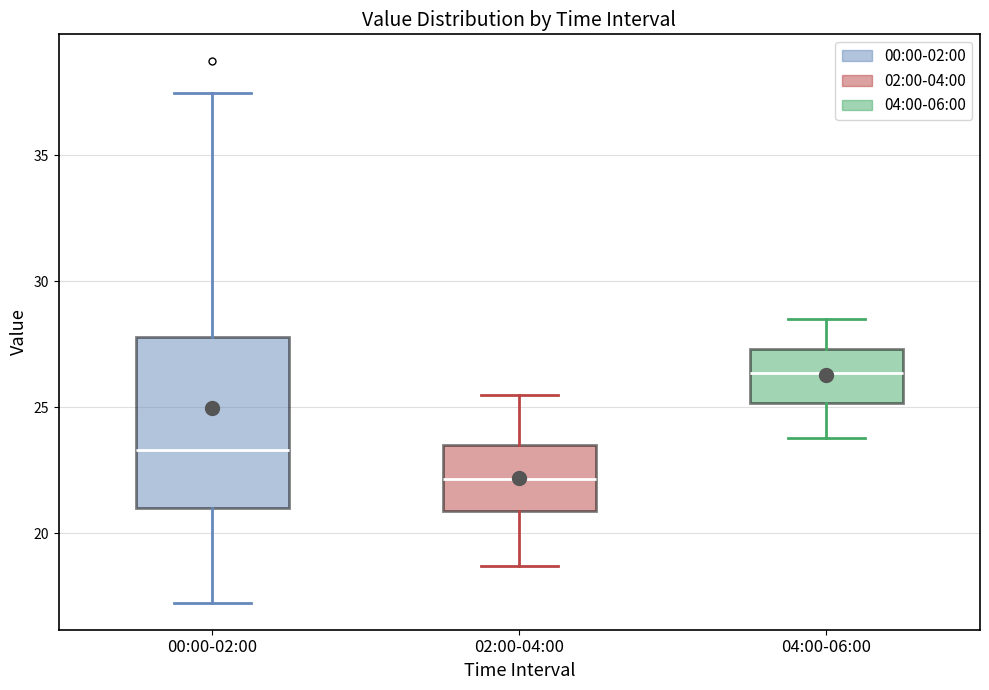

Reading left to right, transcribe this box plot: for each box, give where its median line is, the range the box spans, and where its two whiskers end, as read against the y-axis. The values are not printed on the chart, so give them approximately, as read against the axis.

00:00-02:00: median 23.5, box 21.0 to 28.0, whiskers 17.5 to 37.5
02:00-04:00: median 22.0, box 21.0 to 23.5, whiskers 18.5 to 25.5
04:00-06:00: median 26.5, box 25.0 to 27.5, whiskers 24.0 to 28.5